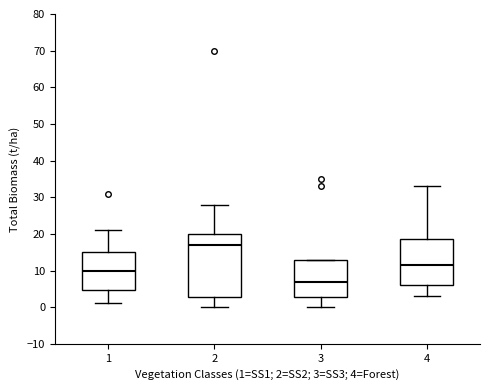

Comparing the boxes themselves (not the whiskers), which one is the tallest?

2